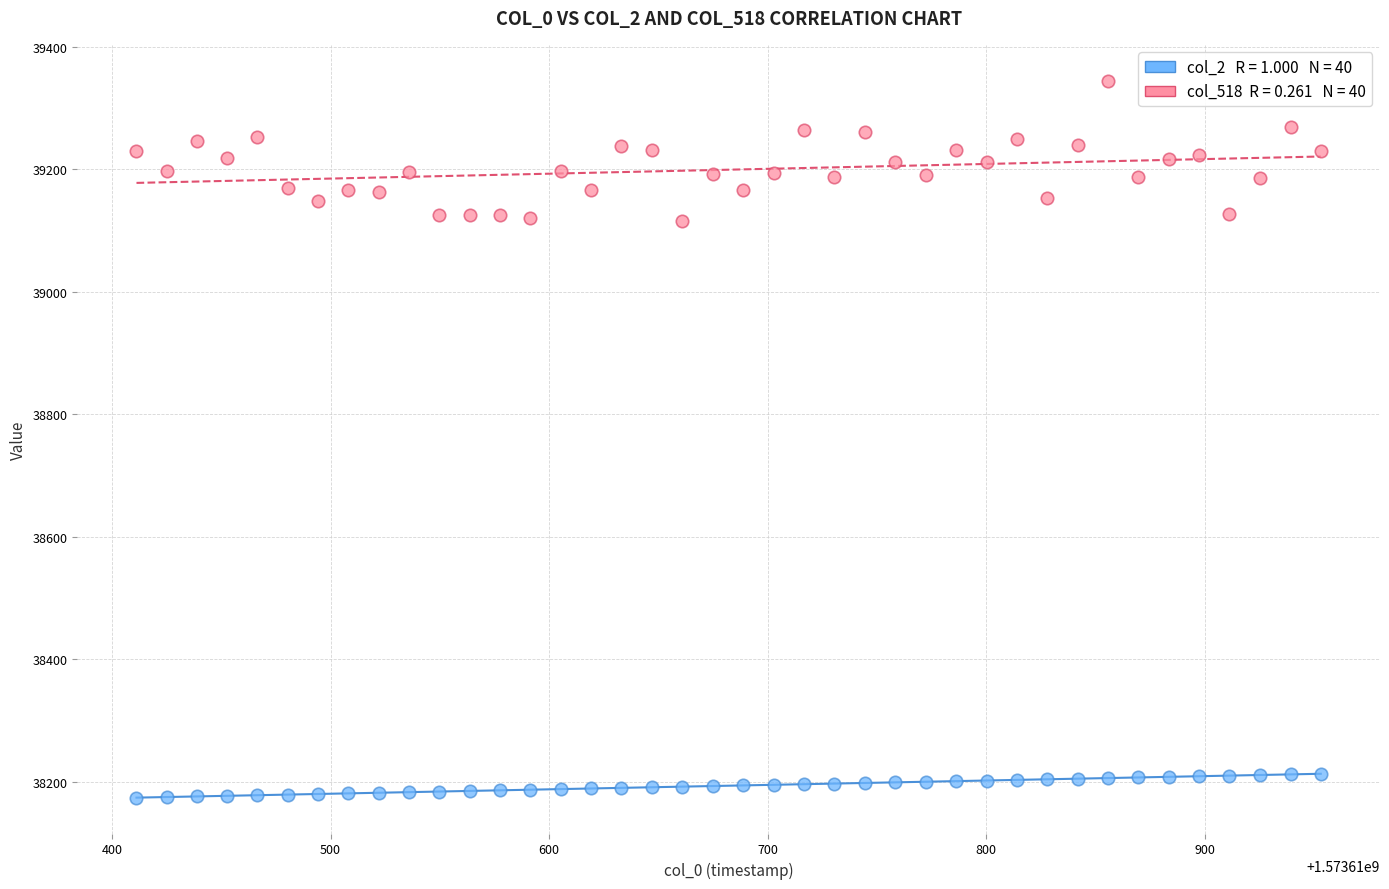

Across all data points, what is the range of Y values (max minus min)?

1171